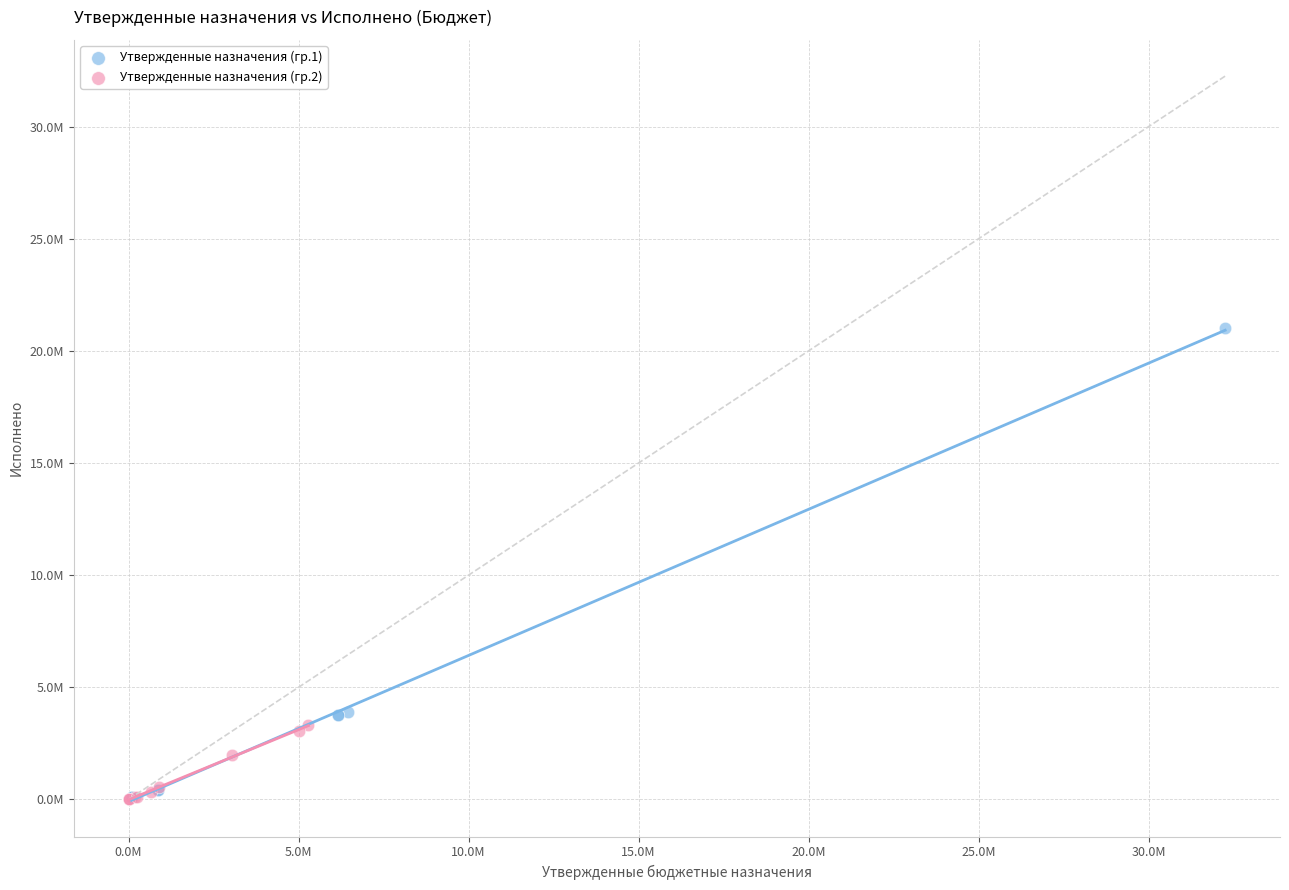

What are all the series names shown in the legend?

Утвержденные назначения (гр.1), Утвержденные назначения (гр.2)